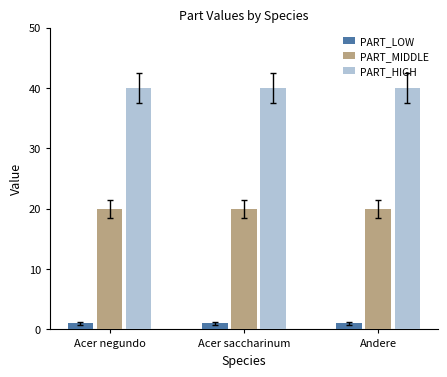

What is the label of the 2nd bar from the right?

Acer saccharinum